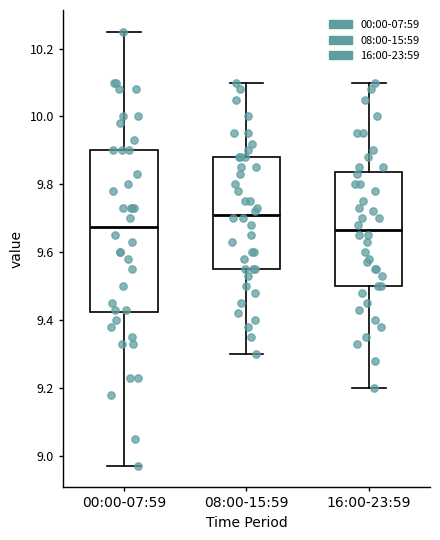

Which box has the highest median line?

08:00-15:59